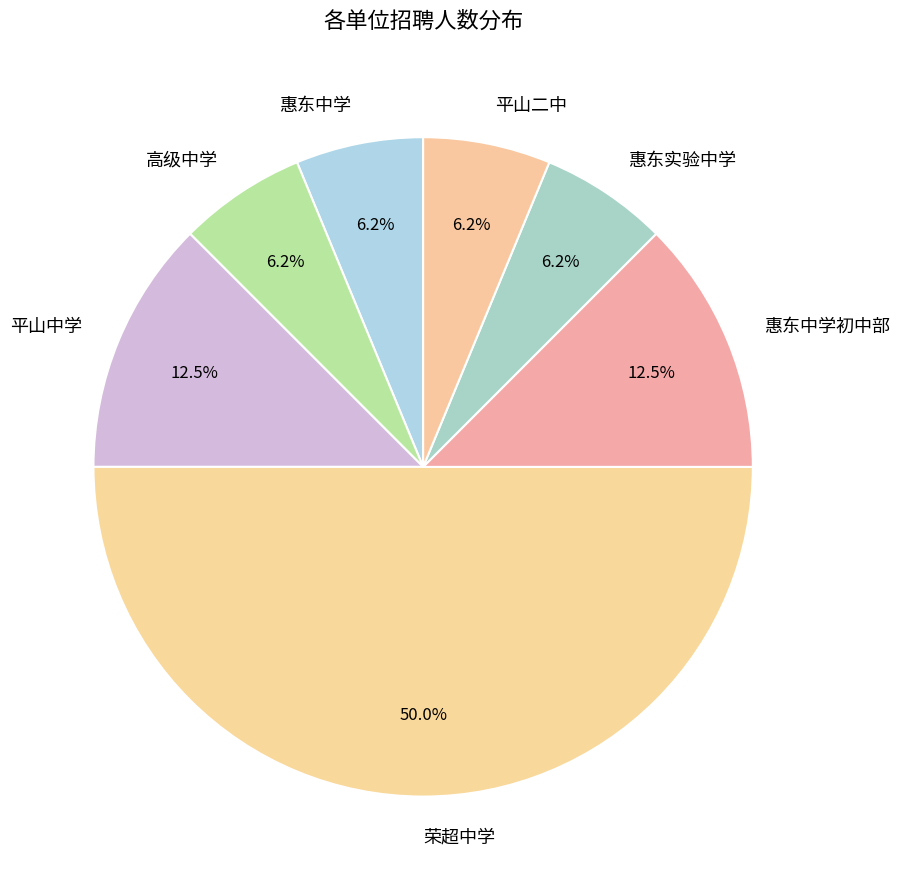

What is the ratio of the value at 惠东中学 to the value at 平山中学?

0.5